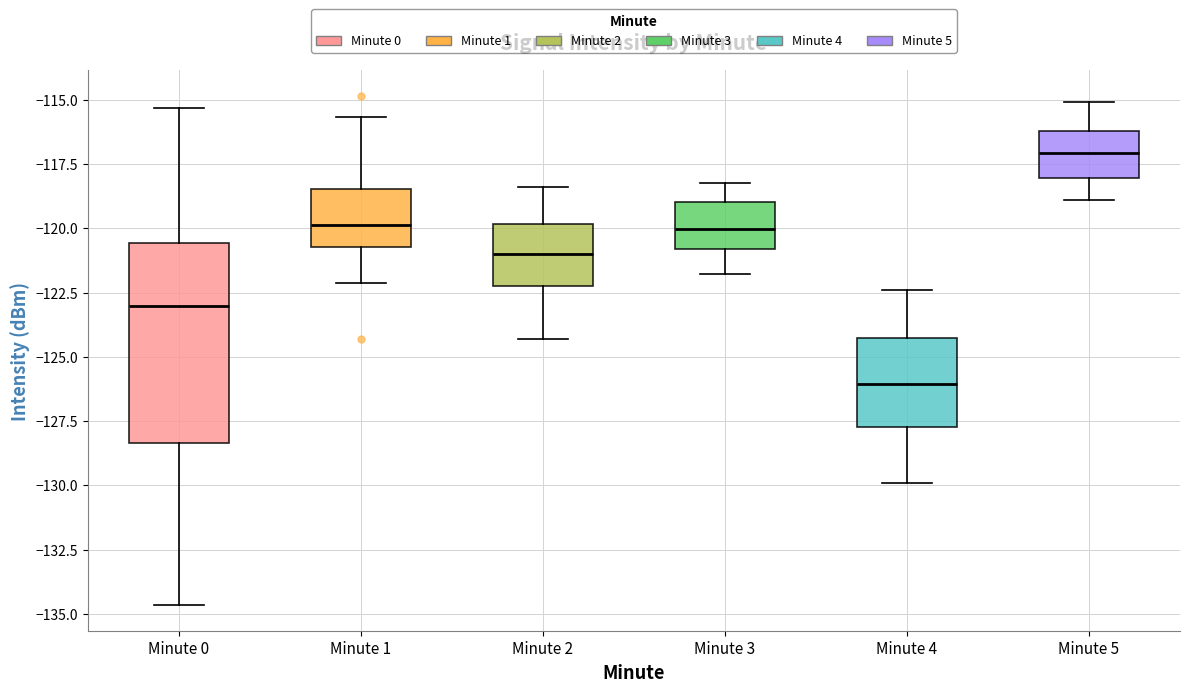

Reading left to right, transcribe this box plot: for each box, give where its median line is, the range the box spans, and where its two whiskers end, as read against the y-axis. The values are not printed on the chart, so give them approximately, as read against the axis.

Minute 0: median -123.0, box -128.5 to -120.5, whiskers -134.5 to -115.5
Minute 1: median -120.0, box -120.5 to -118.5, whiskers -122.0 to -115.5
Minute 2: median -121.0, box -122.0 to -120.0, whiskers -124.5 to -118.5
Minute 3: median -120.0, box -121.0 to -119.0, whiskers -122.0 to -118.0
Minute 4: median -126.0, box -127.5 to -124.5, whiskers -130.0 to -122.5
Minute 5: median -117.0, box -118.0 to -116.0, whiskers -119.0 to -115.0